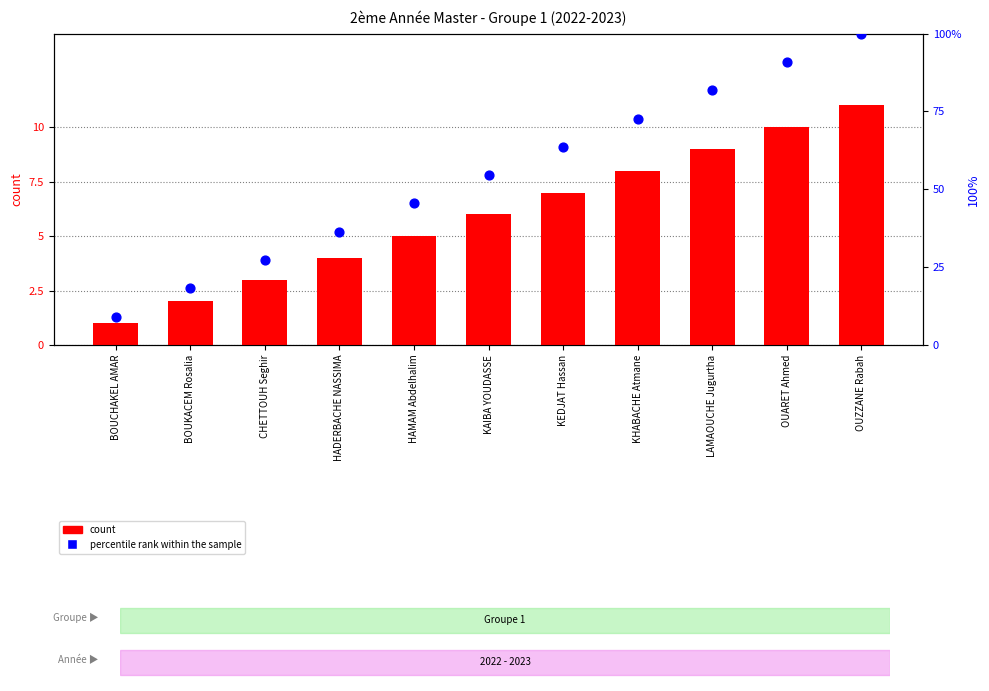

What is the total value across all series at CHETTOUH Seghir?

30.3